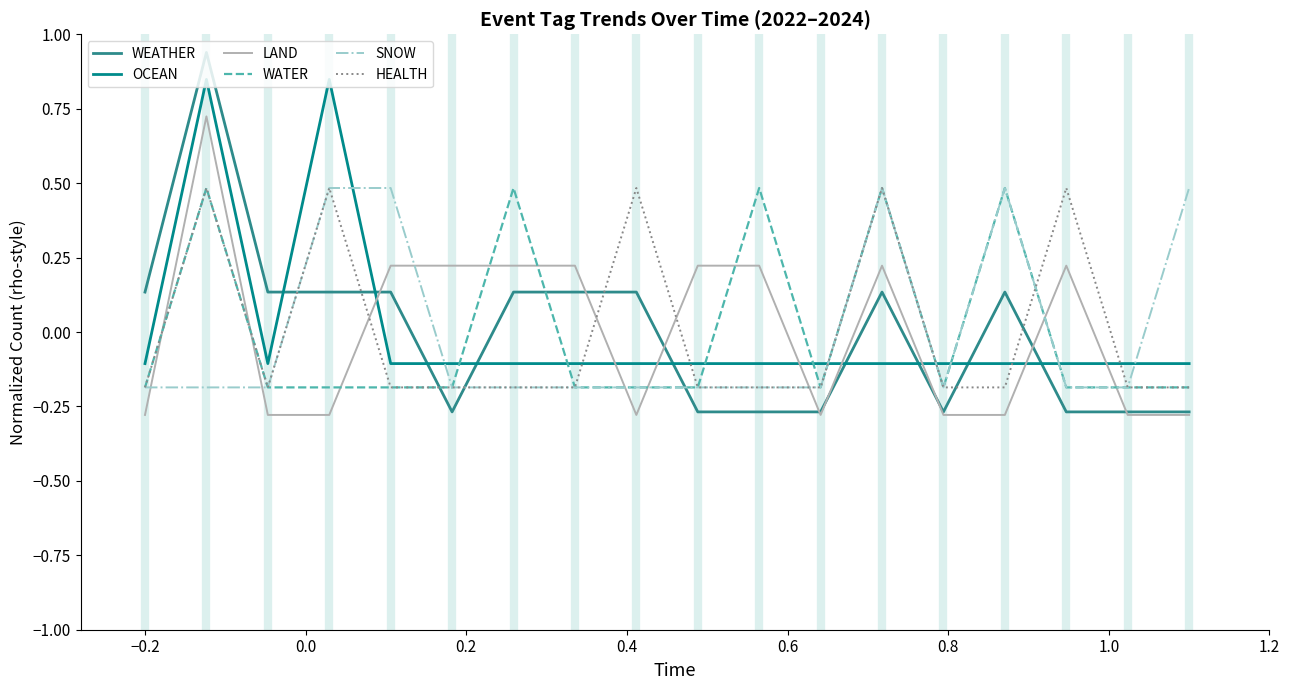

Which series ends up on top after the final intersection of HEALTH and LAND?

HEALTH